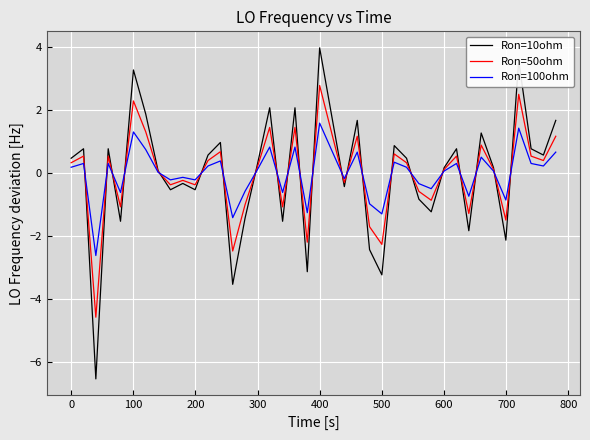

How many intersections are there between Ron=100ohm and Ron=50ohm?

22